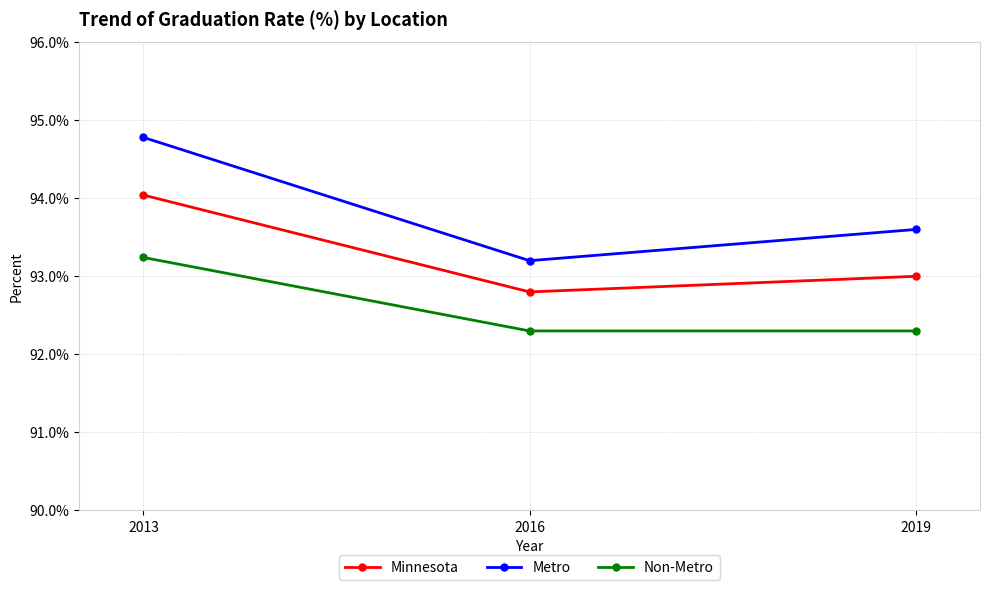

List the series in order of their overall mean, highest first.

Metro, Minnesota, Non-Metro